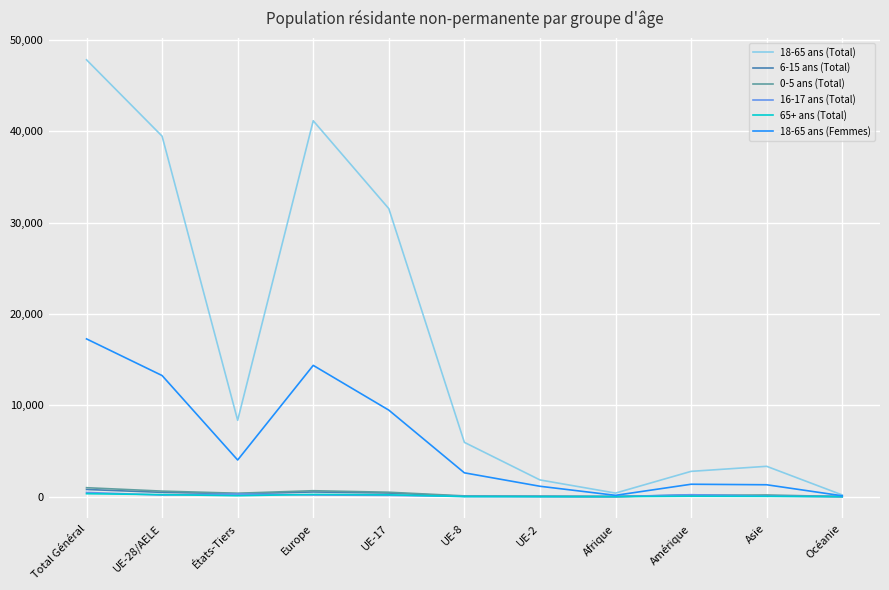

What is the average value of the 0-5 ans (Total) series?

322